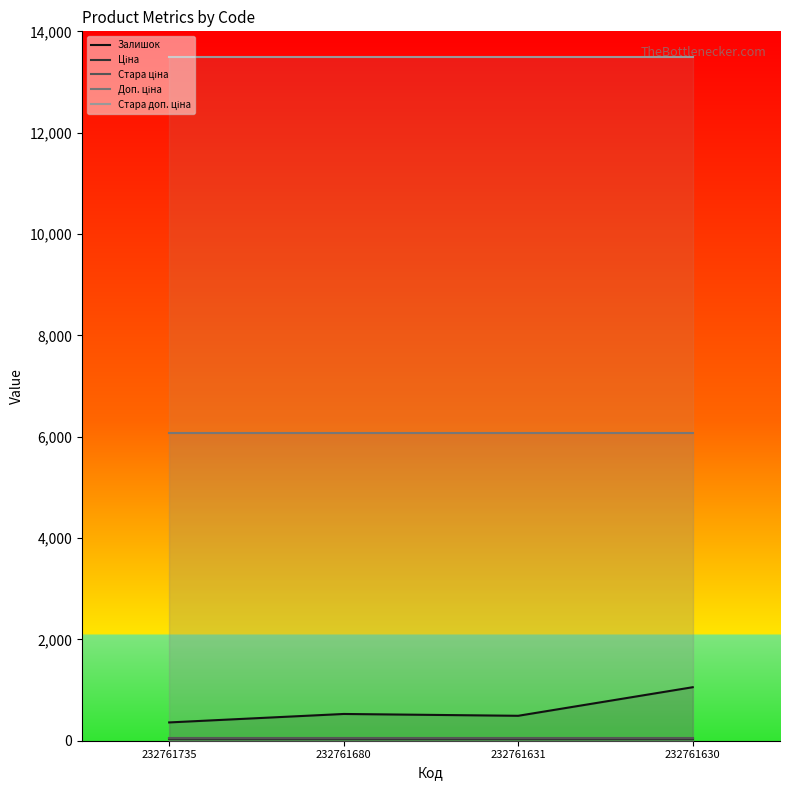

Which has a higher value, 232761631 or 232761630?

232761630